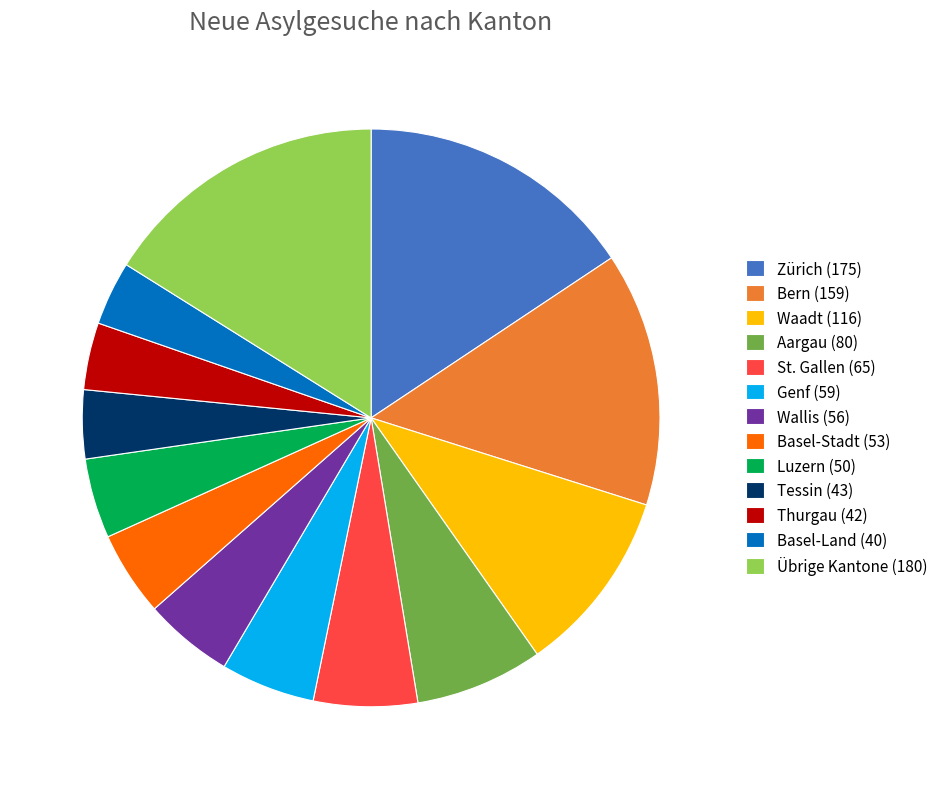

The Wallis (56) slice represents 1% of the pie. True or false?

False